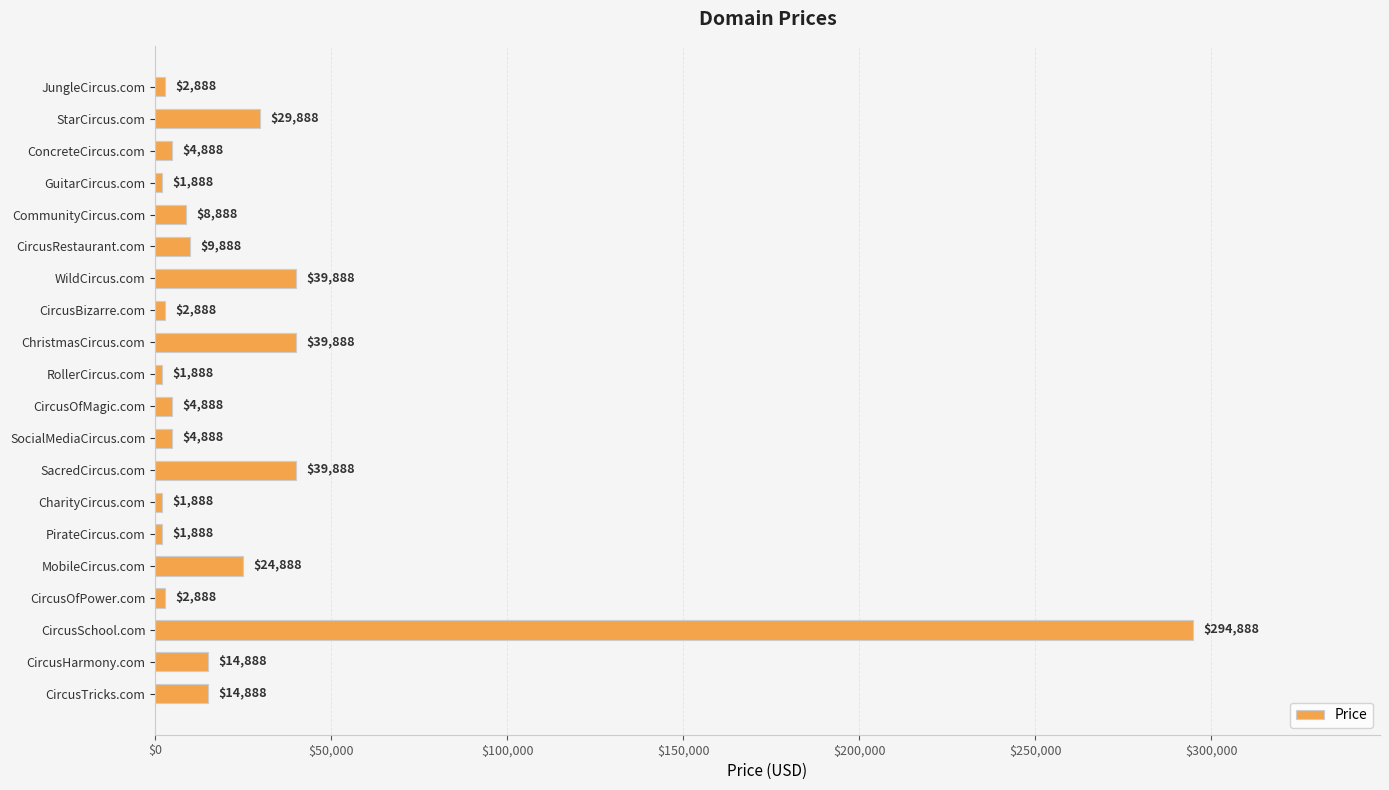

What is the average value?

27438